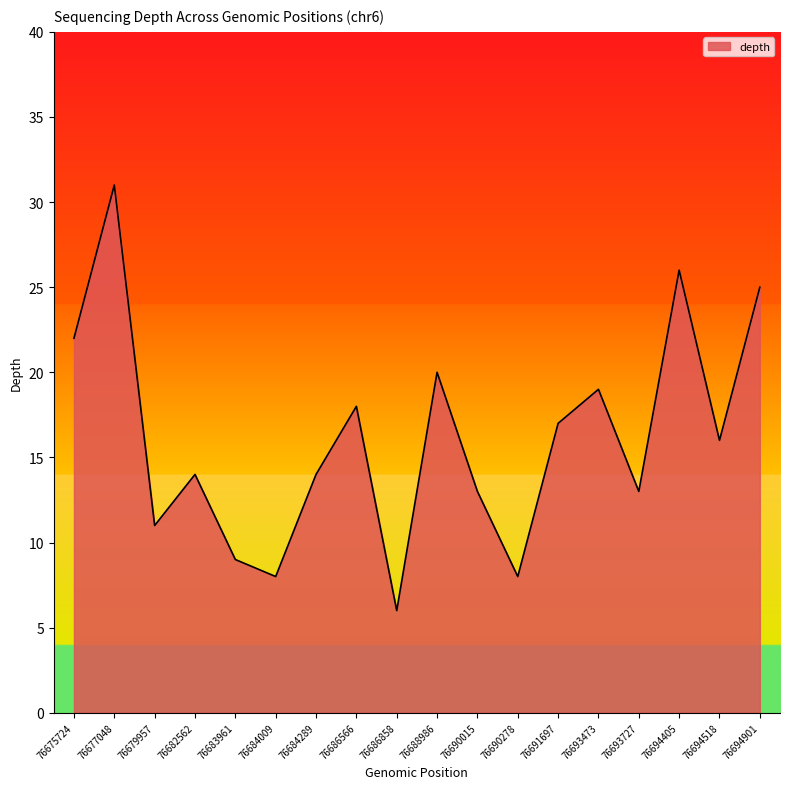

Which label corresponds to the largest value in the chart?

76677048